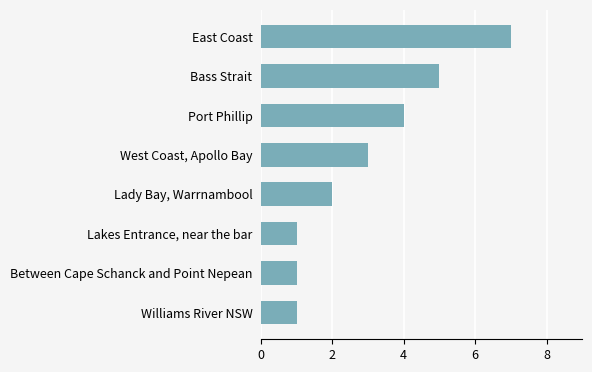

Does the chart contain any negative values?

No